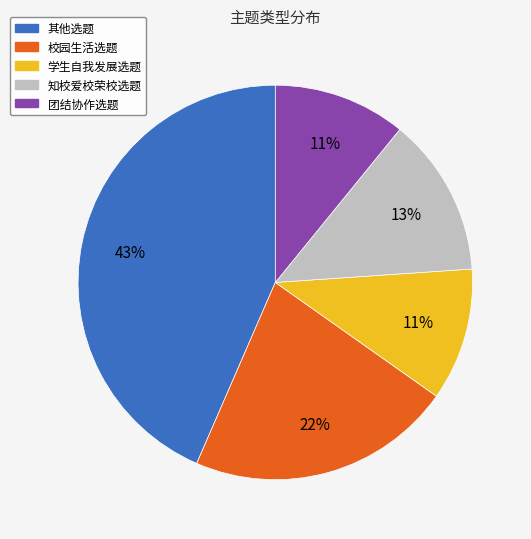

Is there a majority slice in this chart?

No